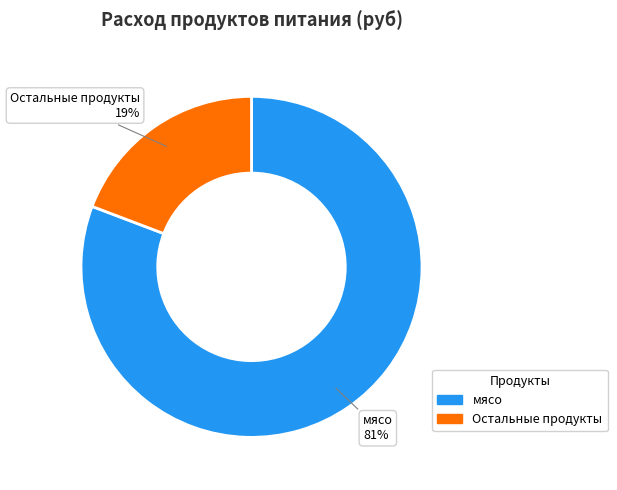

Between мясо and Остальные продукты, which is larger?

мясо